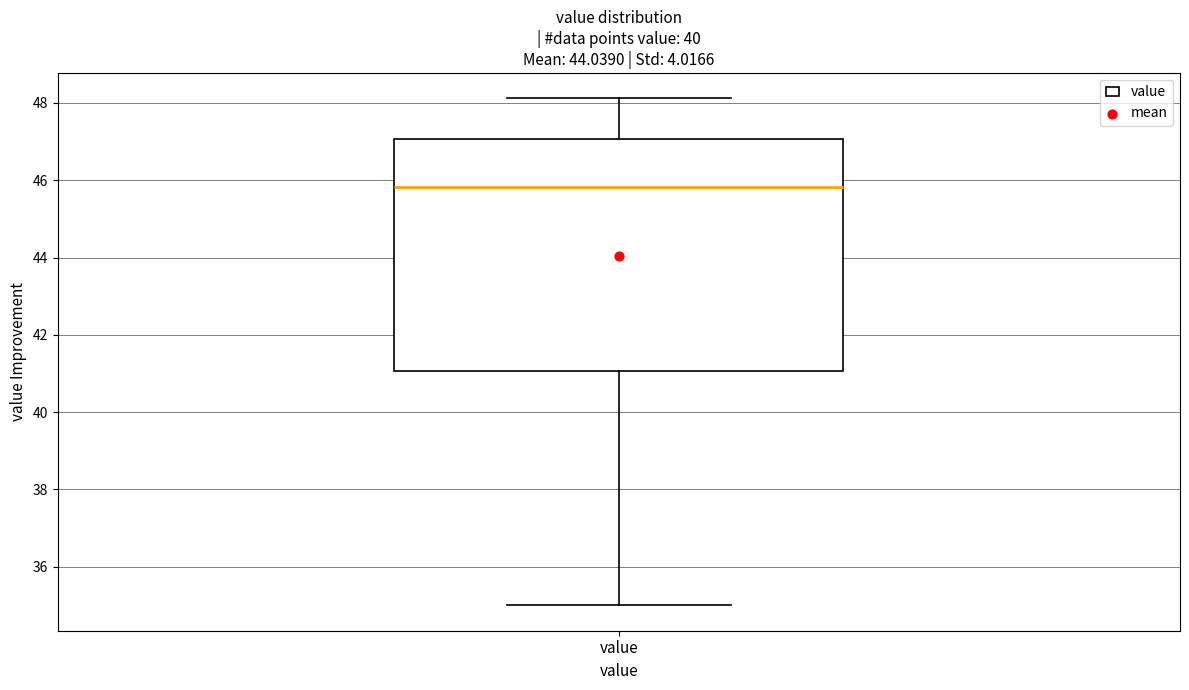

Transcribe this box plot: give where the median line is, the range the box spans, and where the two whiskers end, as read against the y-axis. The values are not printed on the chart, so give them approximately, as read against the axis.

median 45.8, box 41.0 to 47.0, whiskers 35.0 to 48.2